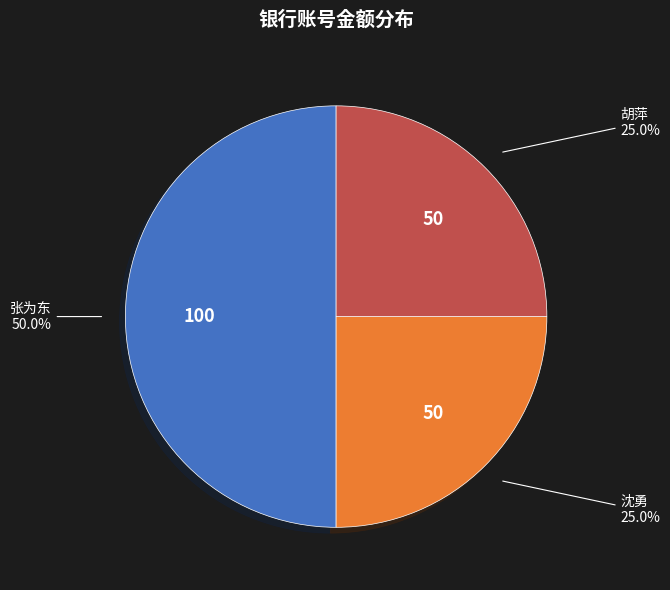

True or false: 张为东 accounts for 50% of the total.

True